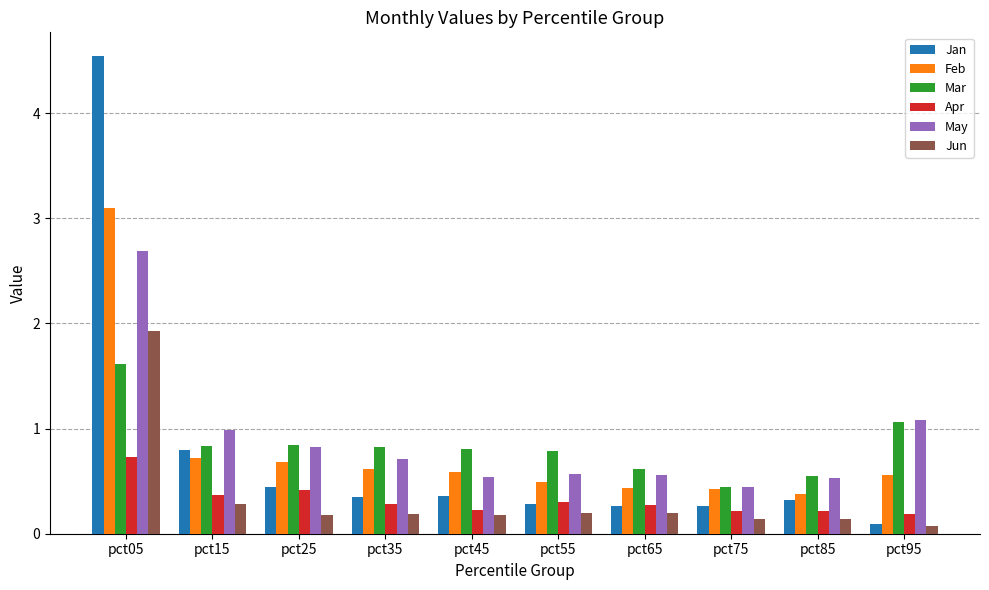

What is the value of the Jun bar at the 10th from the left?

0.1